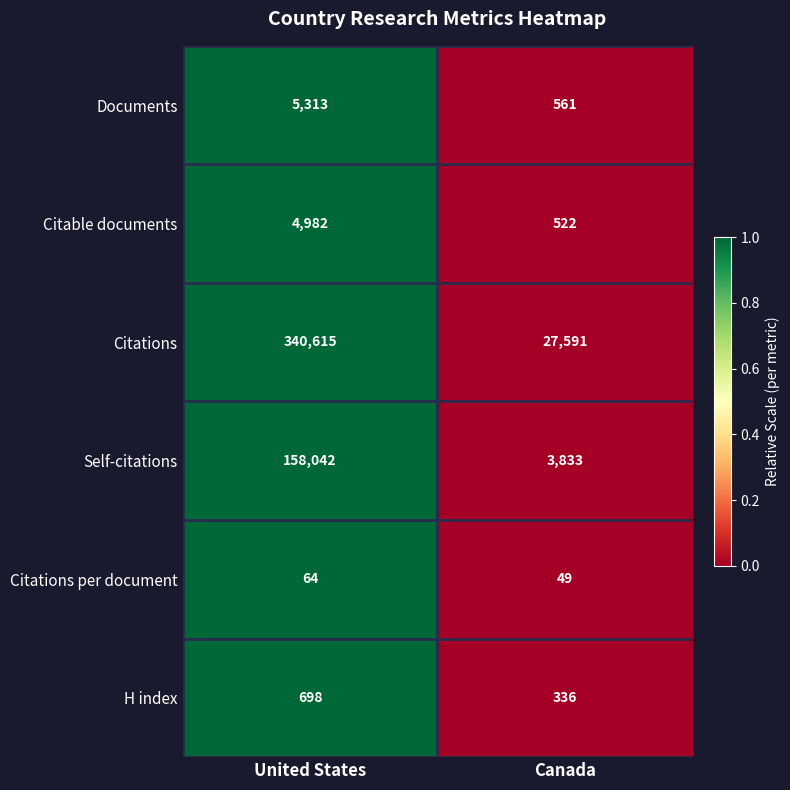

What is the average value of the H index series?

517